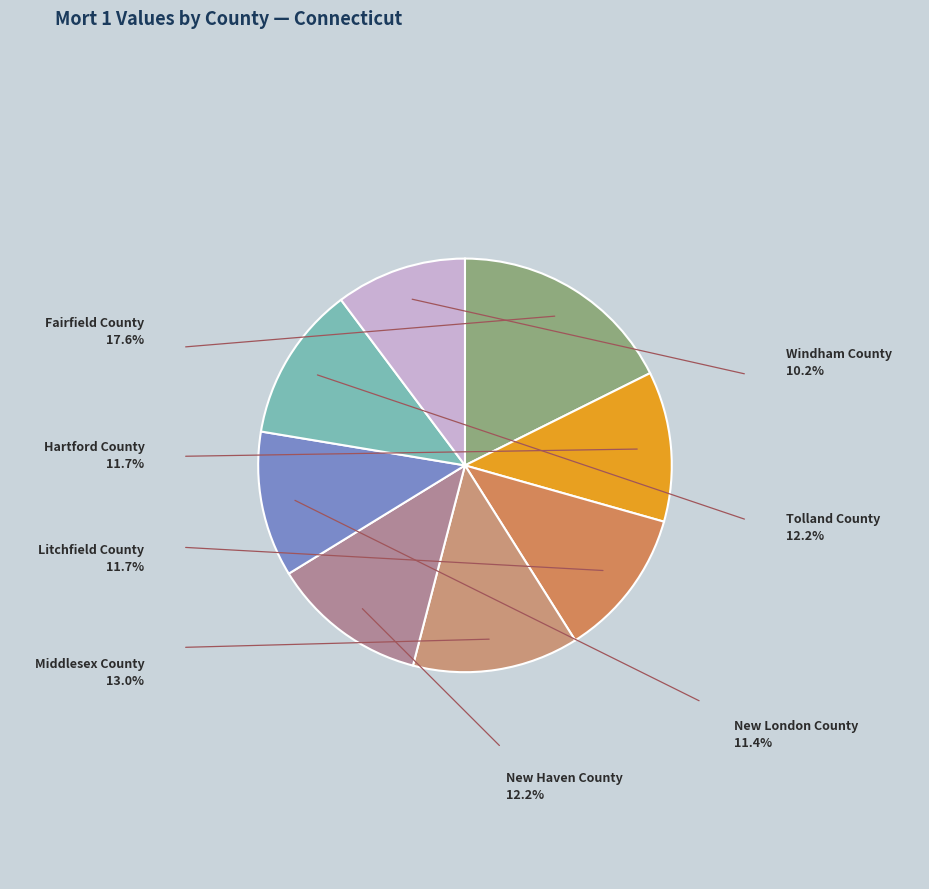

To the nearest percent, what is the difference between the largest and smallest slice percentages?

7%